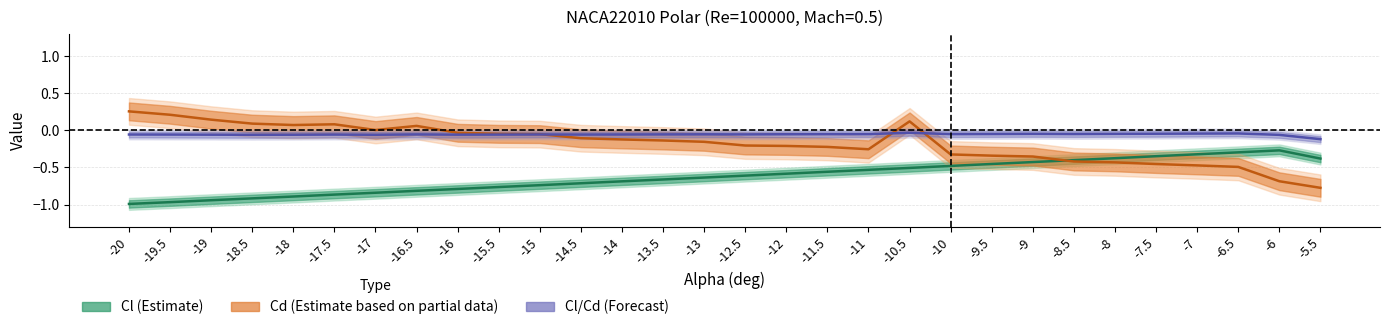

At -9.5, list the series in order from smallest to largest.

Cl, Cd, Cl_over_Cd